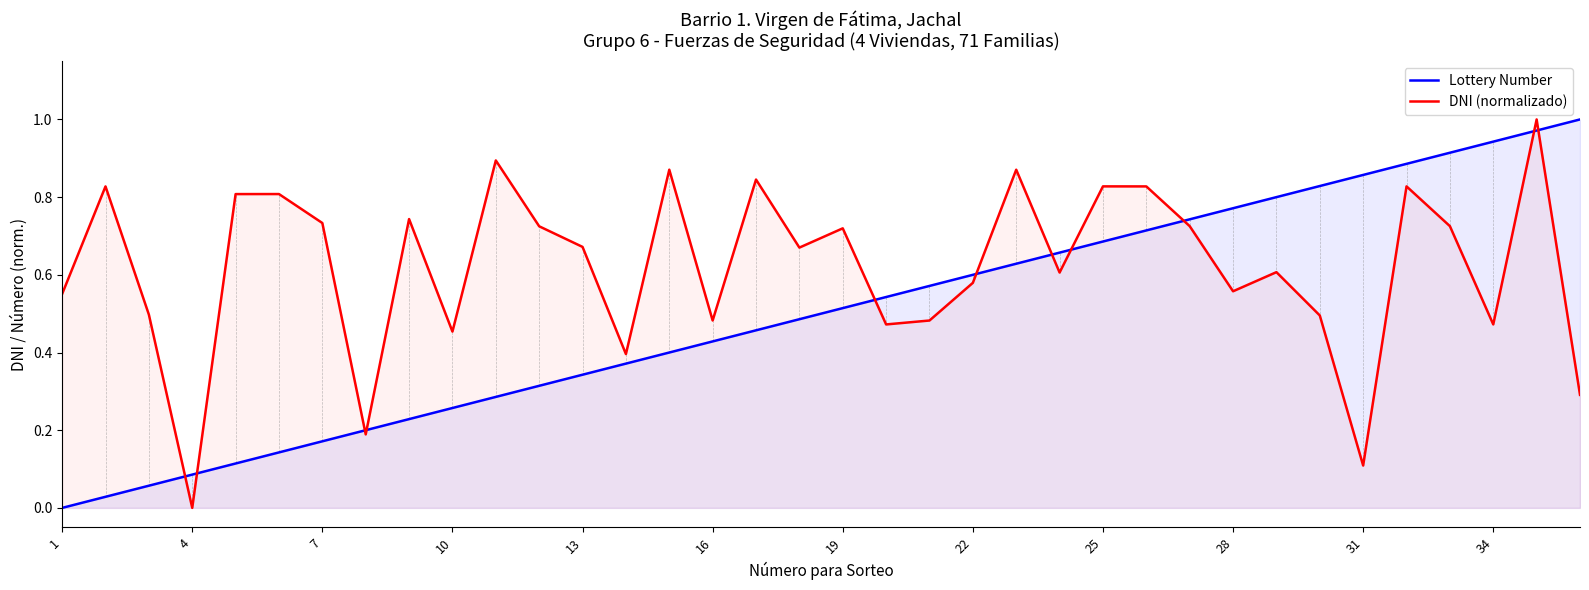

What is the total value across all series at 25?

1.5